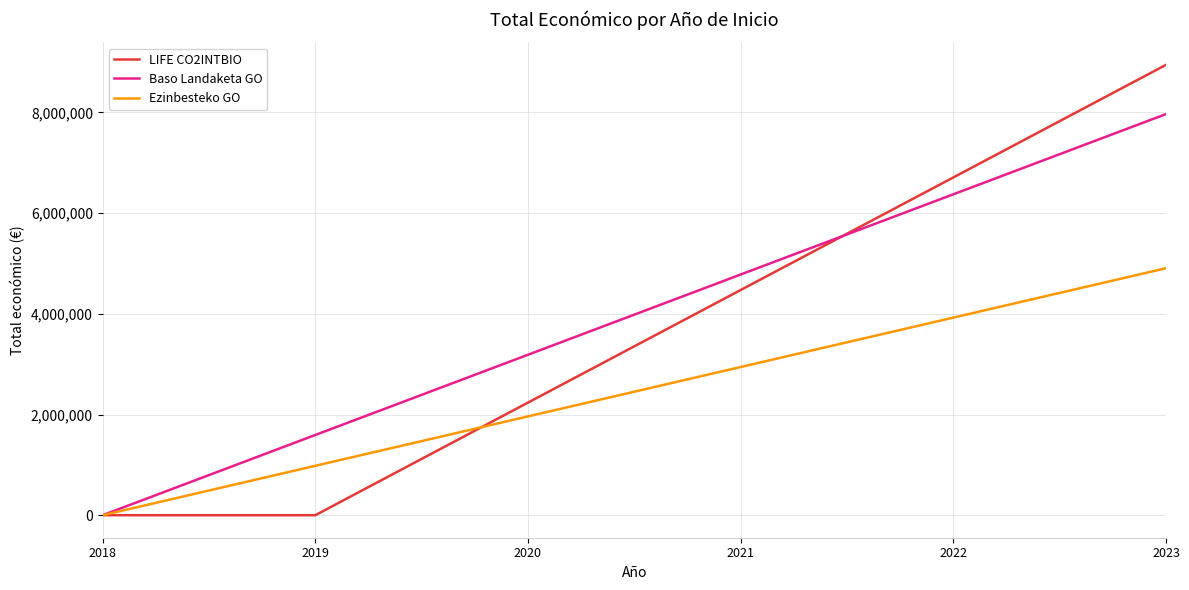

How many lines are shown in the chart?

3